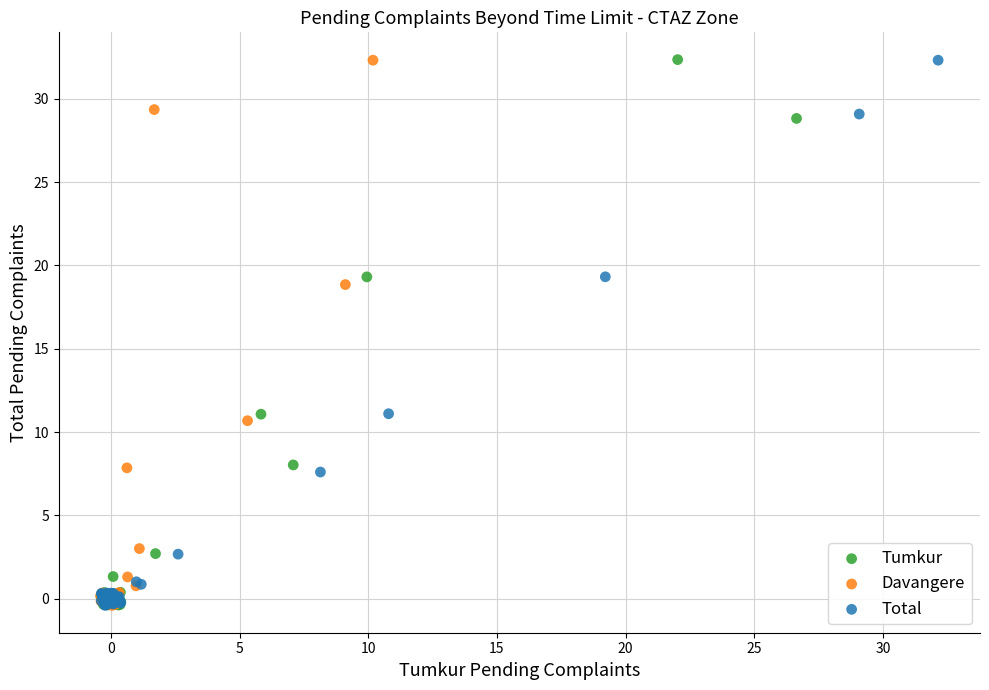

What are all the series names shown in the legend?

Tumkur, Davangere, Total